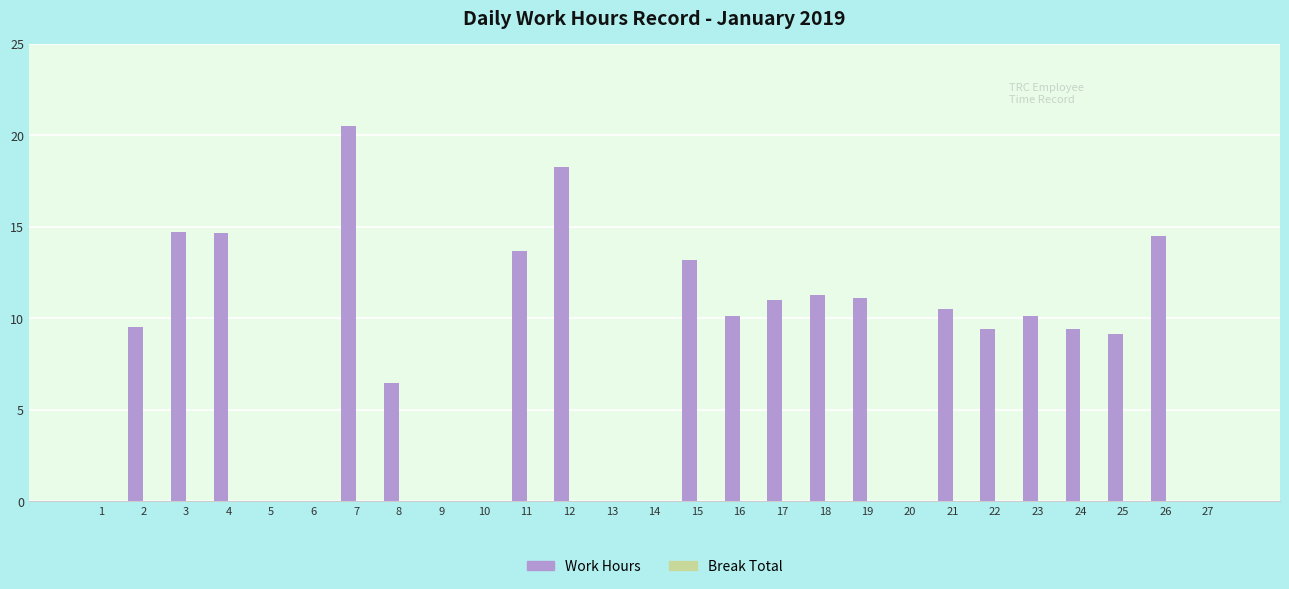

What is the greatest value displayed?

20.5